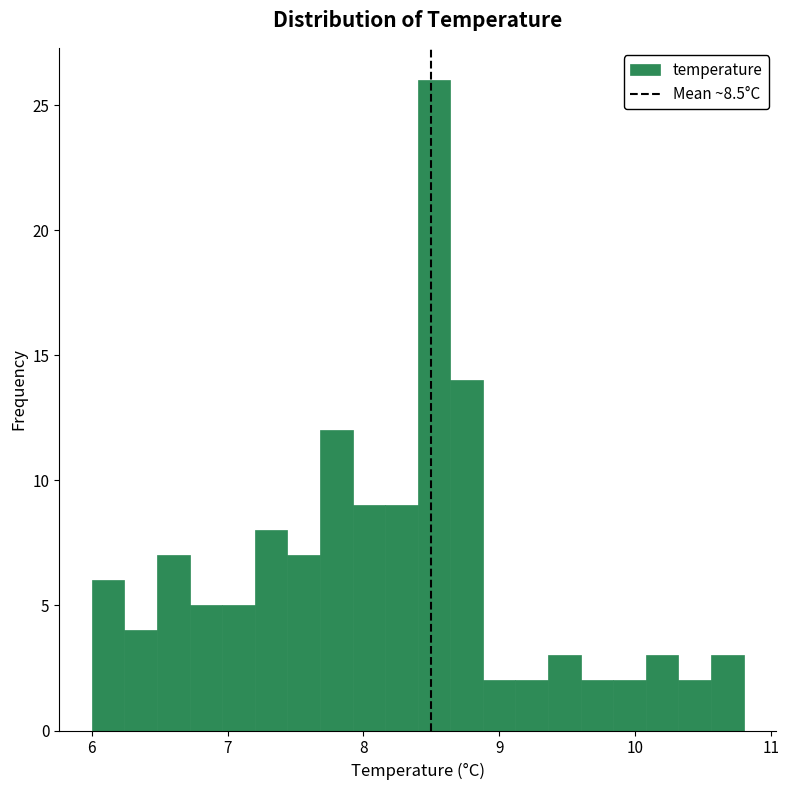

Around what value on the x-axis is the tallest bar? Give the approximate position of its centre, as read against the axis.

8.5